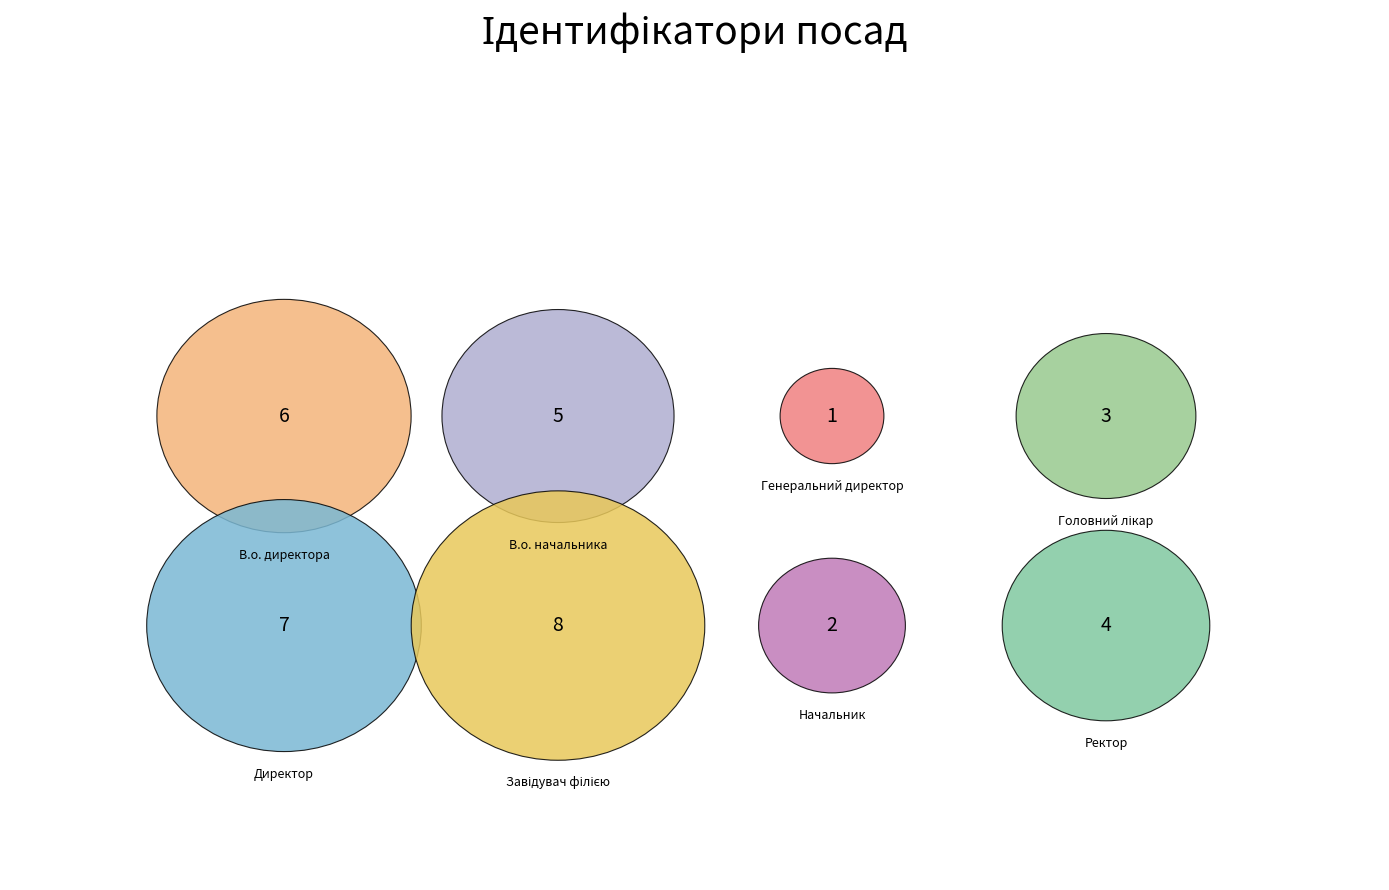

Between В.о. начальника and В.о. директора, which is larger?

В.о. директора